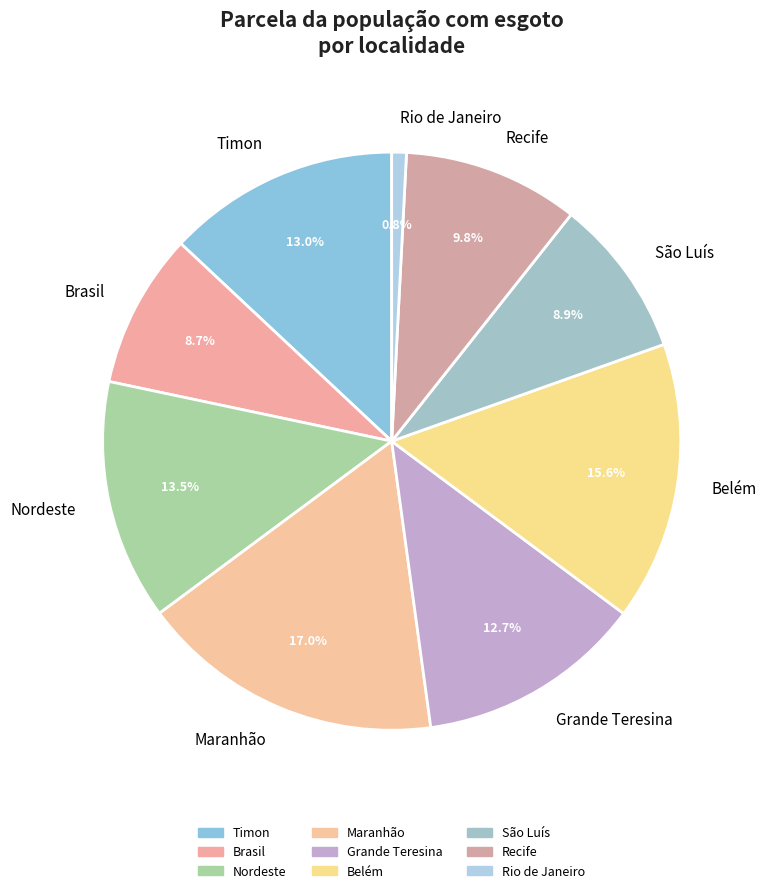

Which category has the smallest portion of the pie?

Rio de Janeiro